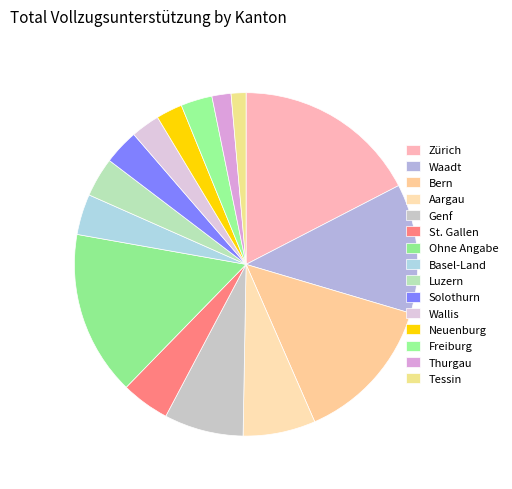

How many slices are in this pie chart?

15